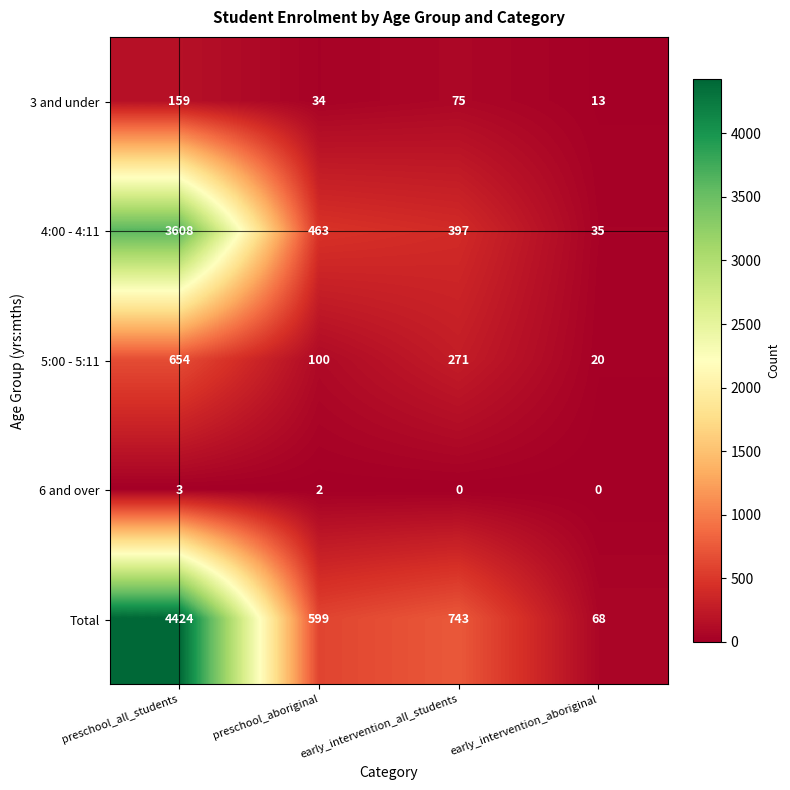

Which series has the largest total across all categories?

Total